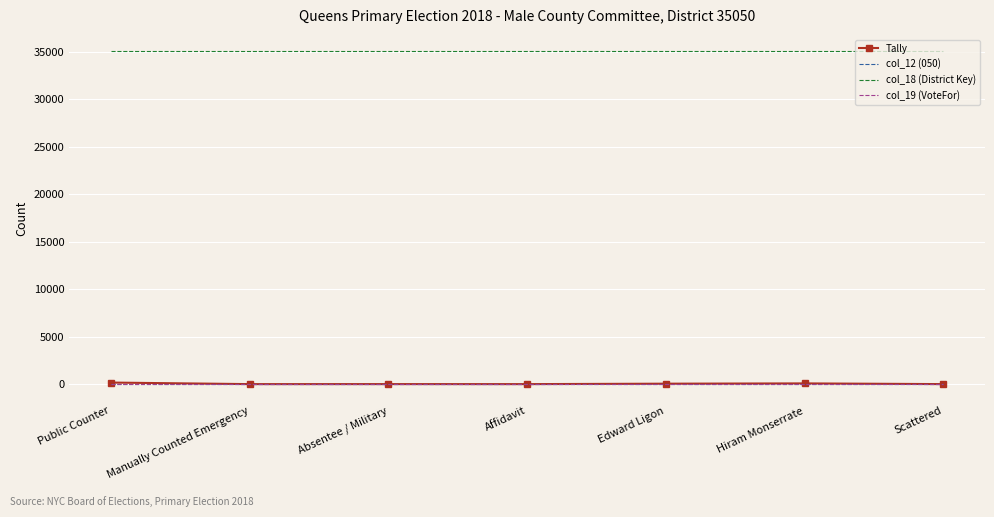

Count the number of categories in the chart.

7